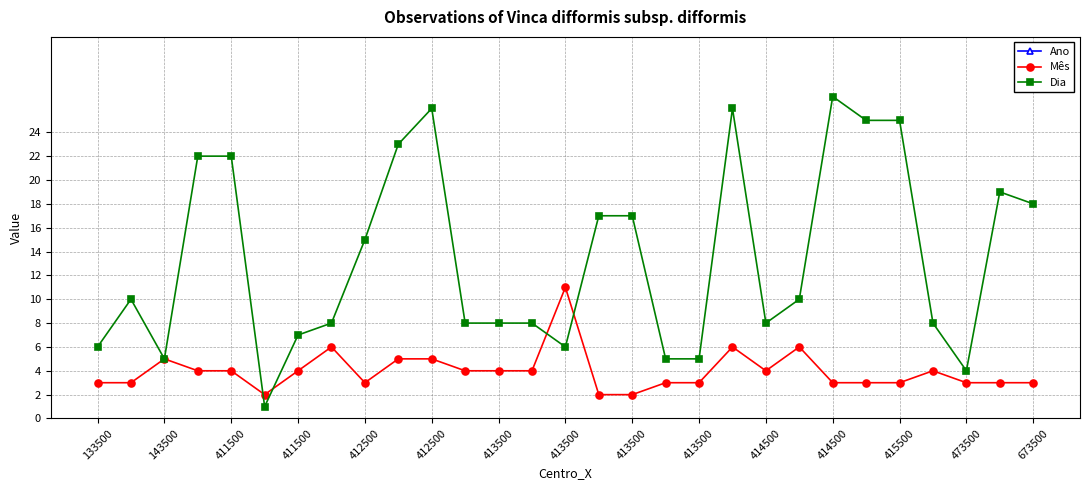

True or false: Dia and Mês intersect in this chart.

True